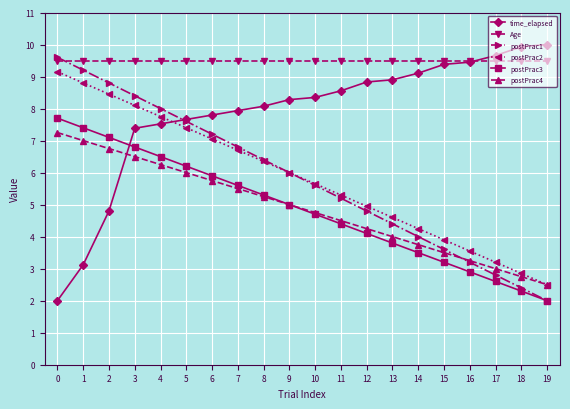

What are all the series names shown in the legend?

time_elapsed, Age, postPrac1, postPrac2, postPrac3, postPrac4